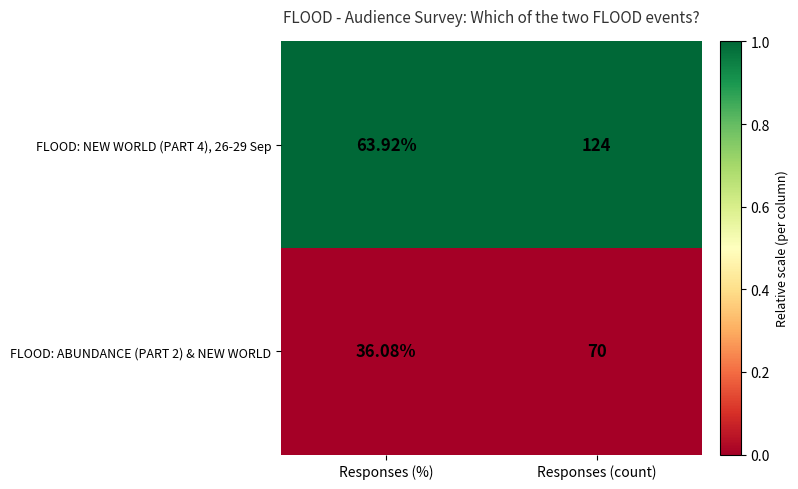

Which series has the widest spread of values?

FLOOD: NEW WORLD (PART 4), 26-29 Sep